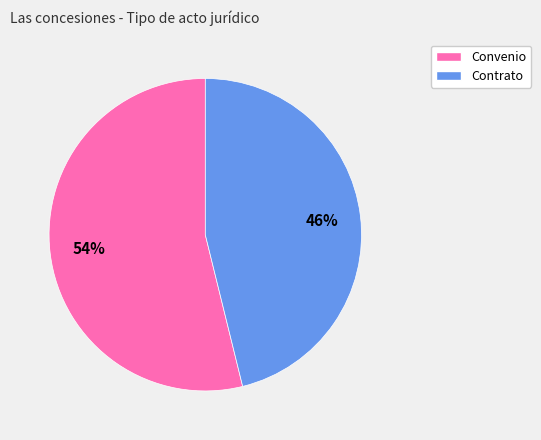

Is there any slice that represents more than half of the pie?

Yes